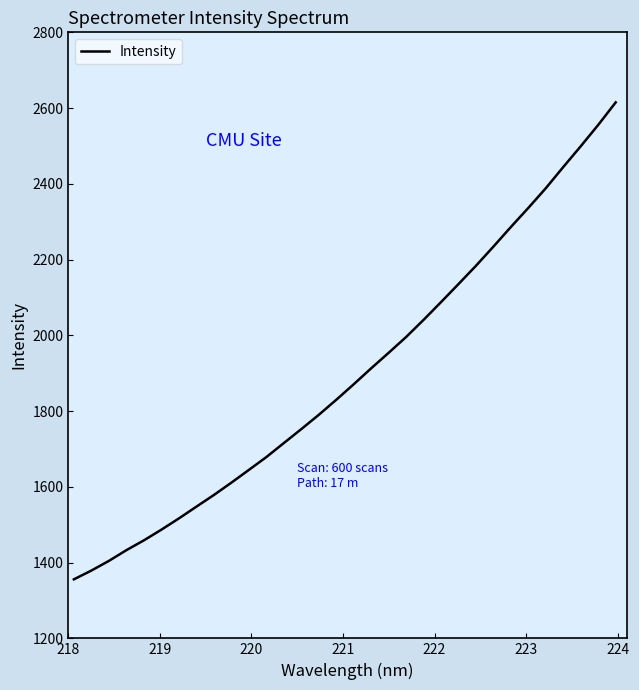

Reading left to right, extract all data points from this chart.

1355.8	1379.0	1404.5	1432.8	1458.7	1486.9	1516.6	1547.6	1578.5	1611.0	1644.7	1678.5	1715.6	1752.4	1790.1	1829.8	1870.8	1913.0	1954.0	1995.7	2041.0	2087.9	2135.7	2183.9	2234.5	2286.3	2336.7	2388.8	2444.7	2499.5	2555.8	2615.1